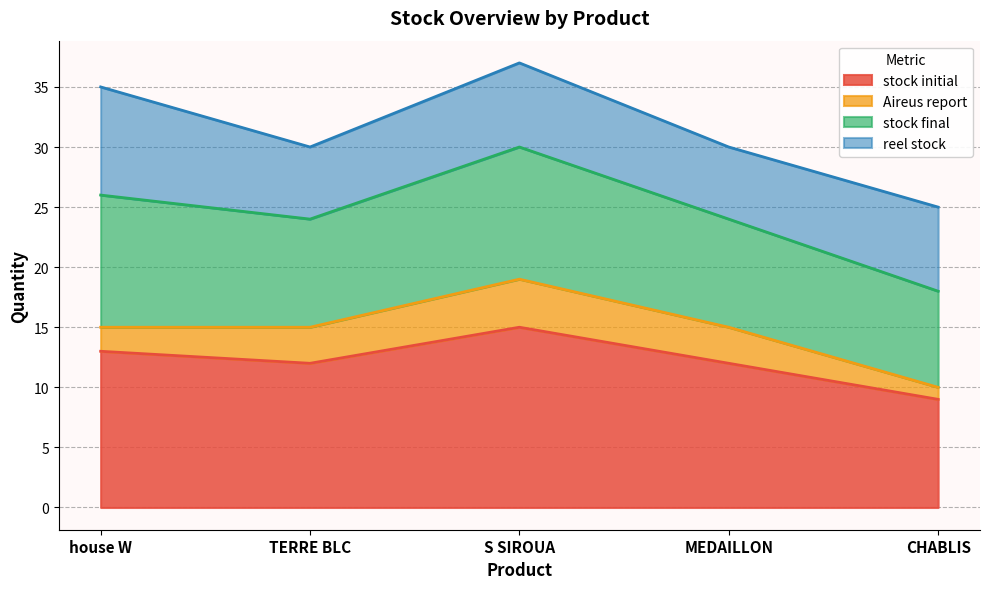

At which category does the chart reach its minimum across all series?

CHABLIS